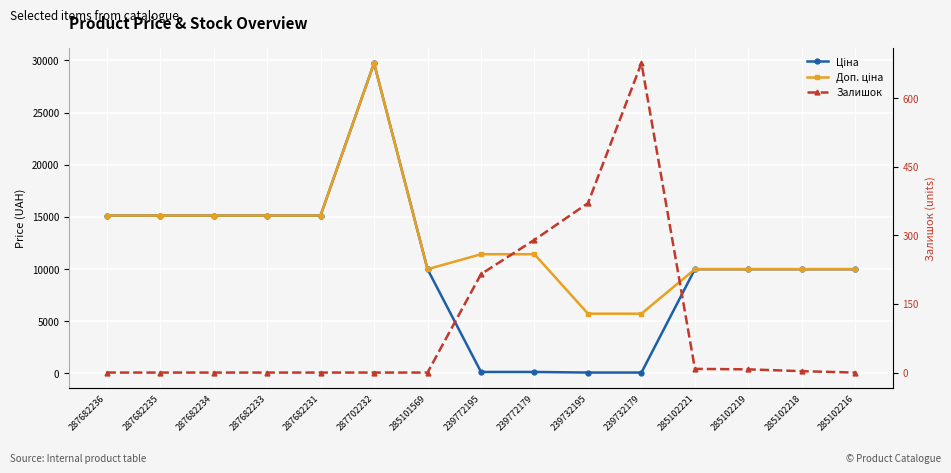

Count the number of data series in this chart.

3